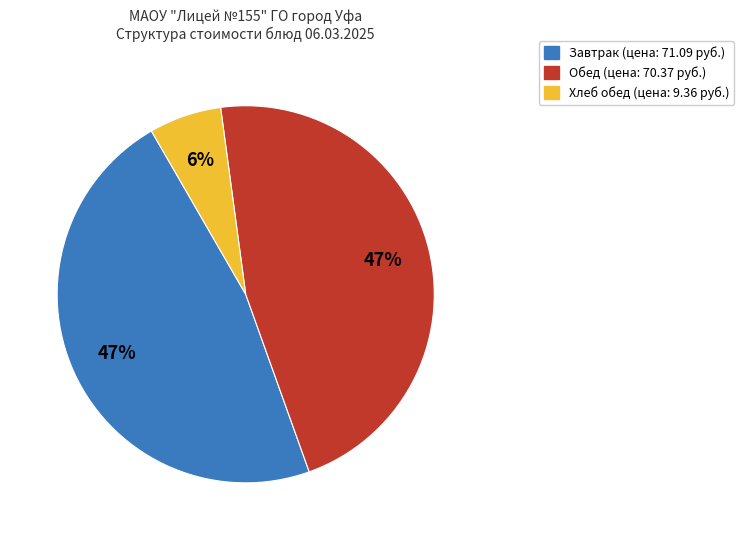

Is there any slice that represents more than half of the pie?

No